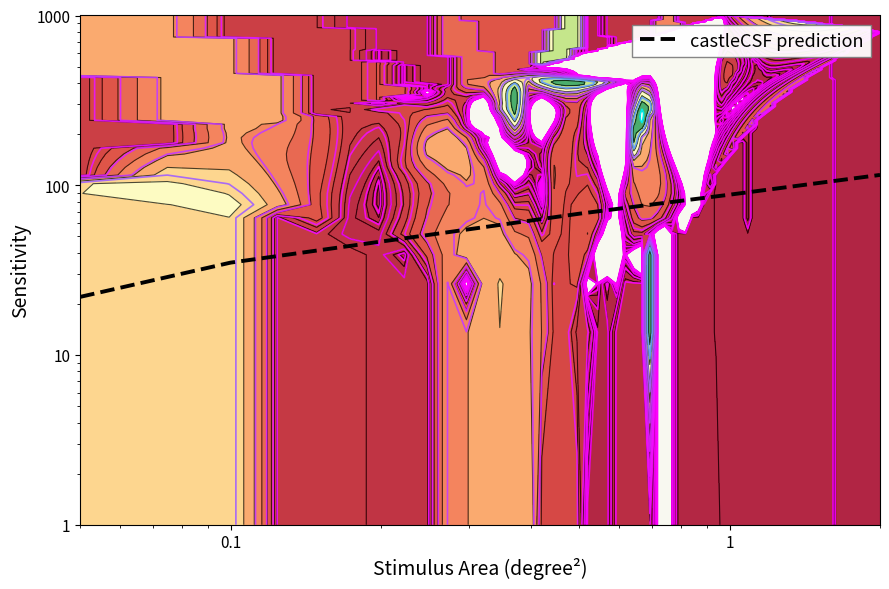

What is the smallest value displayed?

22